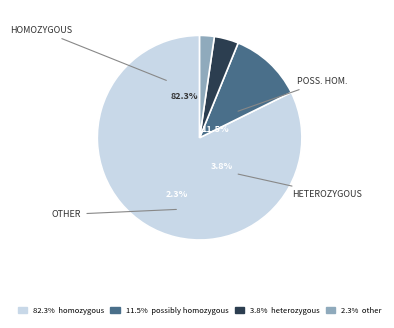

Is it true that possibly homozygous is 12% of the pie?

True